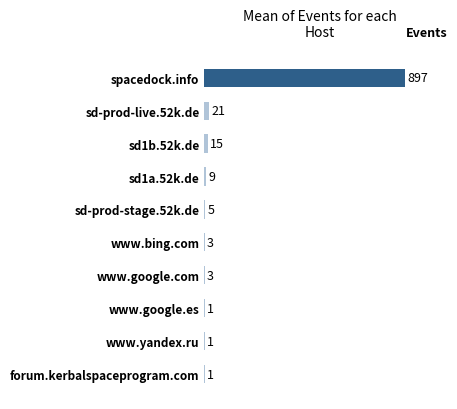

Reading top to bottom, what are all the values shown in this chart?

spacedock.info=897	sd-prod-live.52k.de=21	sd1b.52k.de=15	sd1a.52k.de=9	sd-prod-stage.52k.de=5	www.bing.com=3	www.google.com=3	www.google.es=1	www.yandex.ru=1	forum.kerbalspaceprogram.com=1